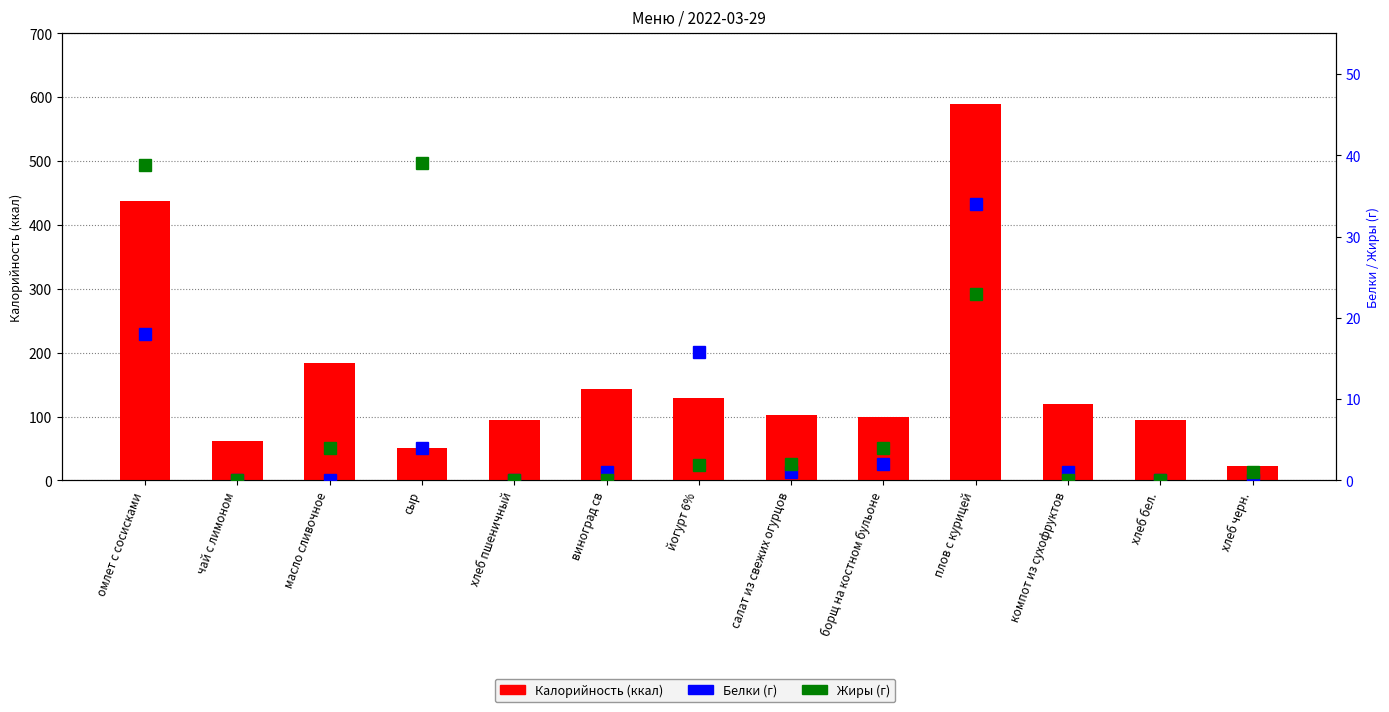

What is the minimum value for Калорийность?

23.0